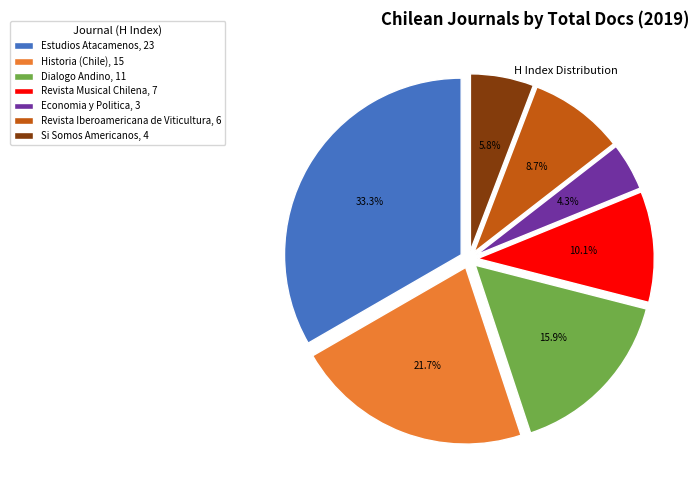

Does Economia y Politica represent more than half of the total?

No